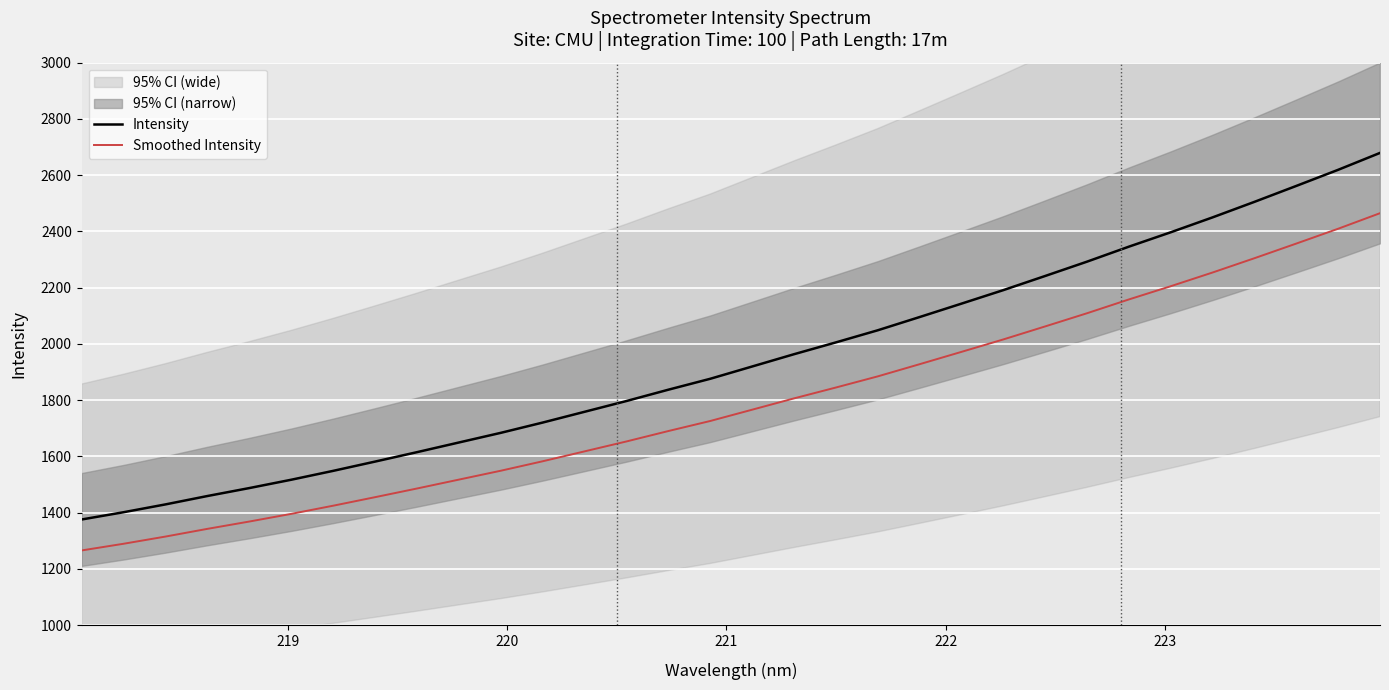

What is the minimum value for Intensity?

1375.7